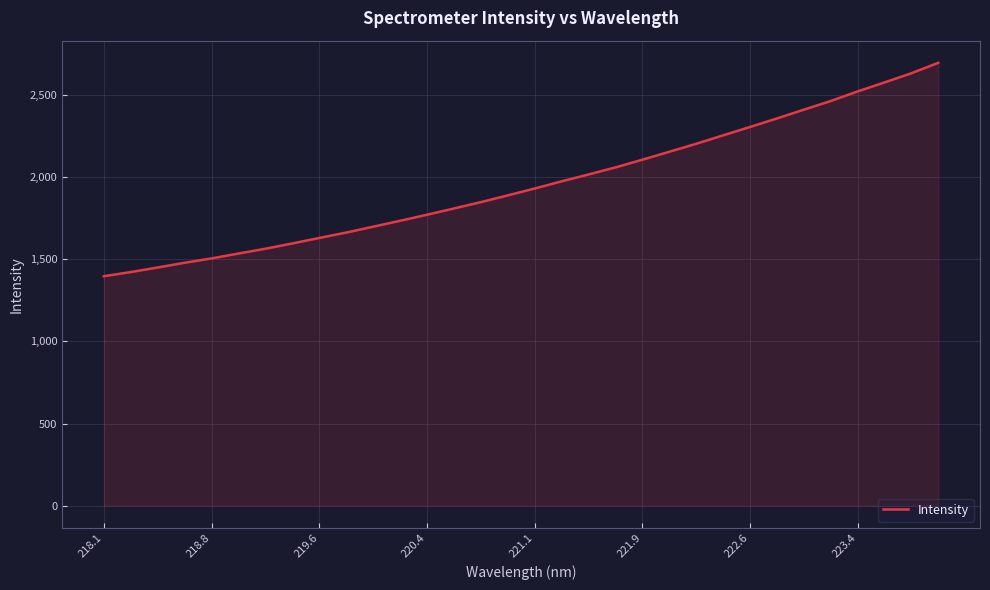

What is the average value?

1956.5